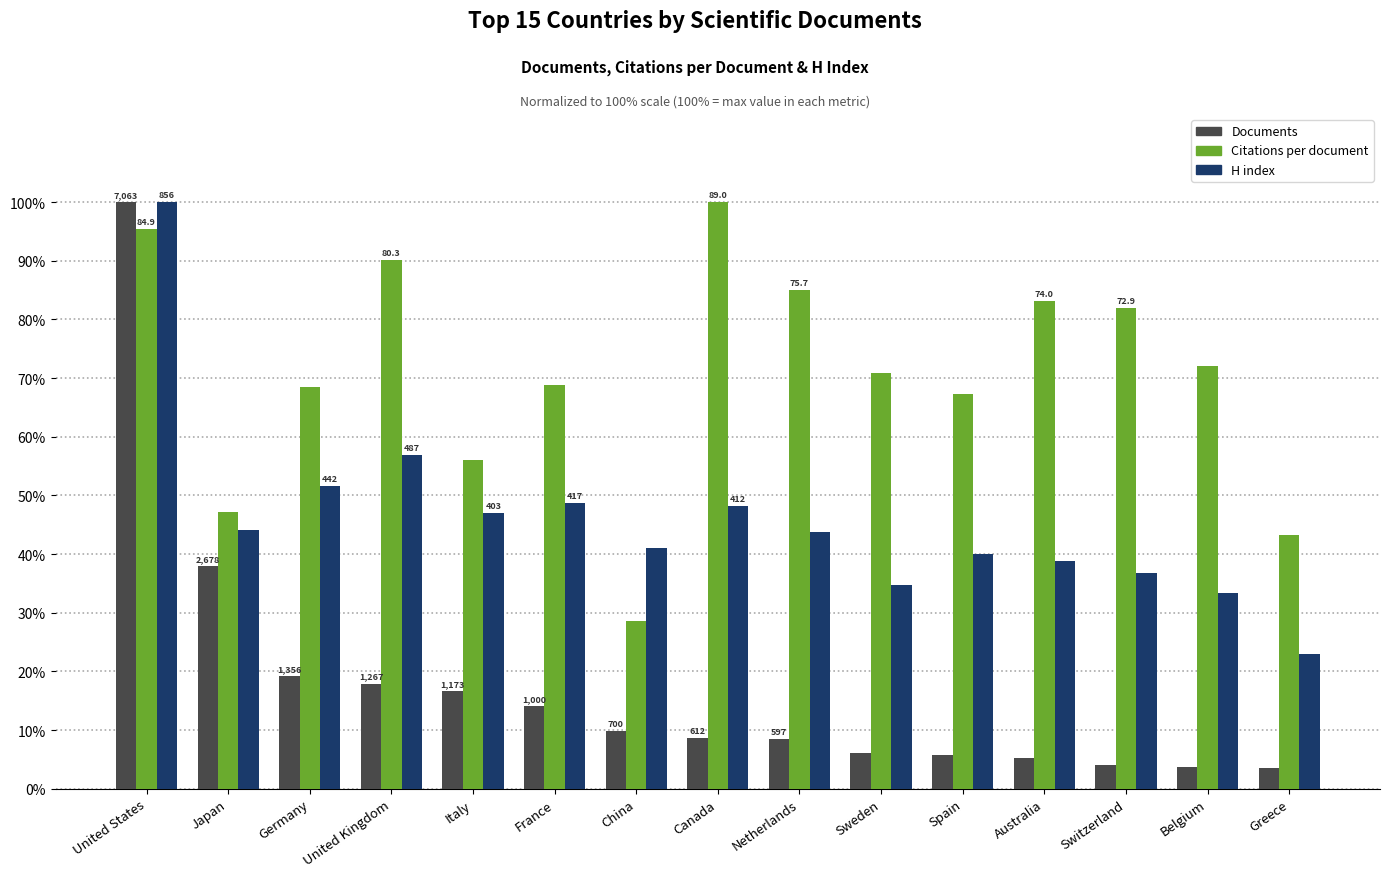

The Documents series shows 4.0 at Switzerland. True or false?

True